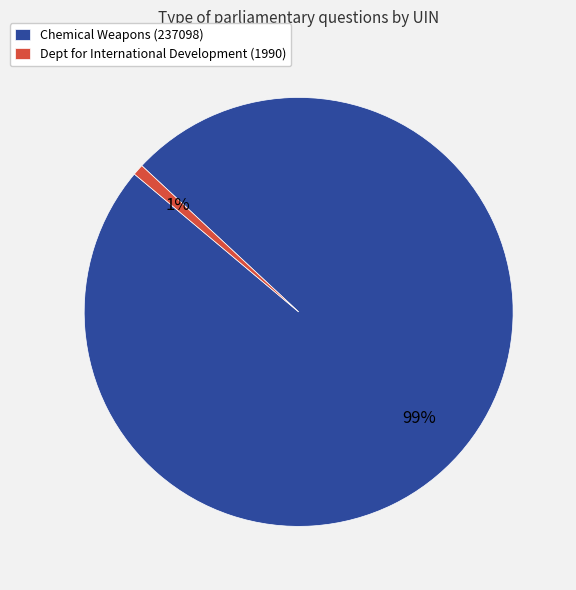

Between Dept for International Development (1990) and Chemical Weapons (237098), which is larger?

Chemical Weapons (237098)